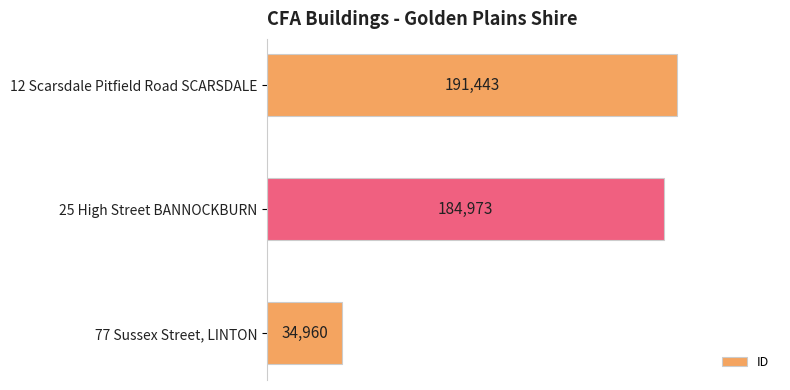

List the labels in order of value, smallest first.

77 Sussex Street, LINTON, 25 High Street BANNOCKBURN, 12 Scarsdale Pitfield Road SCARSDALE